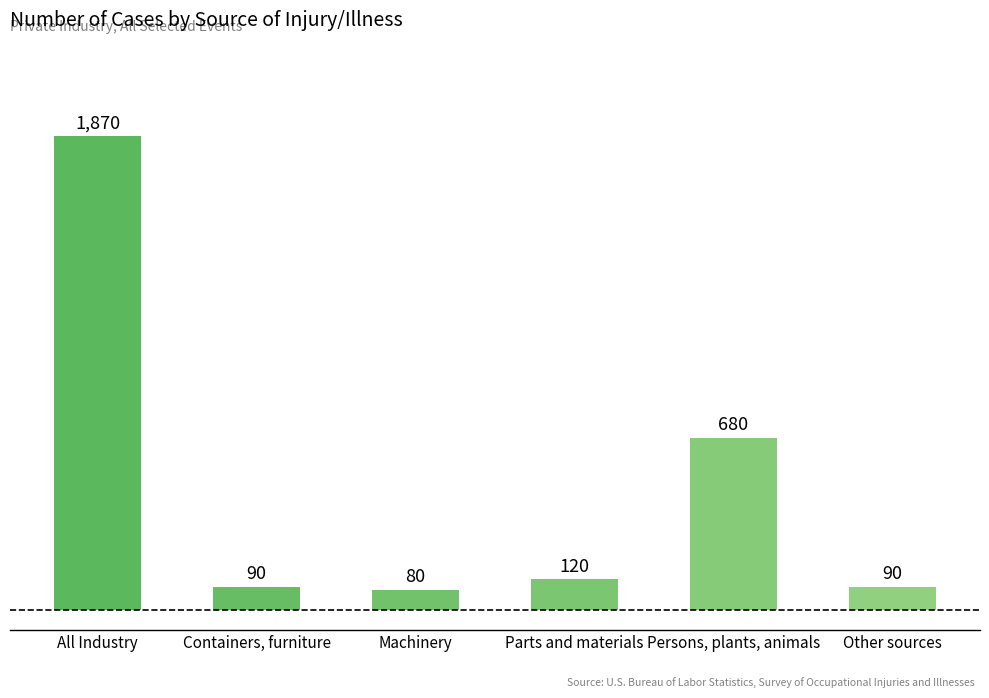

What is the value of the 3rd bar from the left?

80